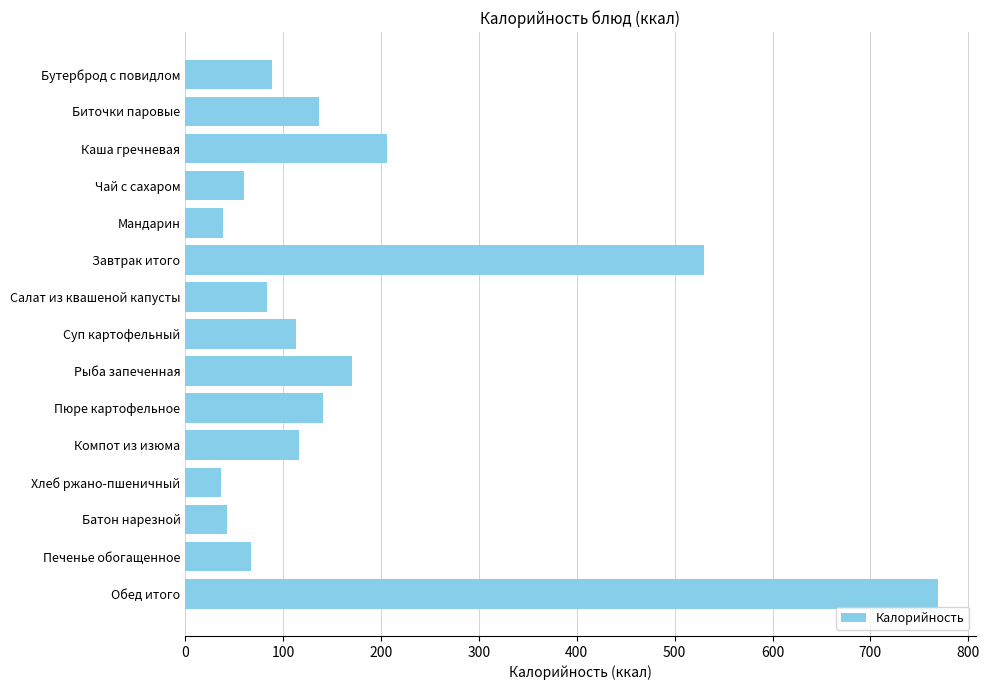

Where is the data nearest to the value 402?

Завтрак итого